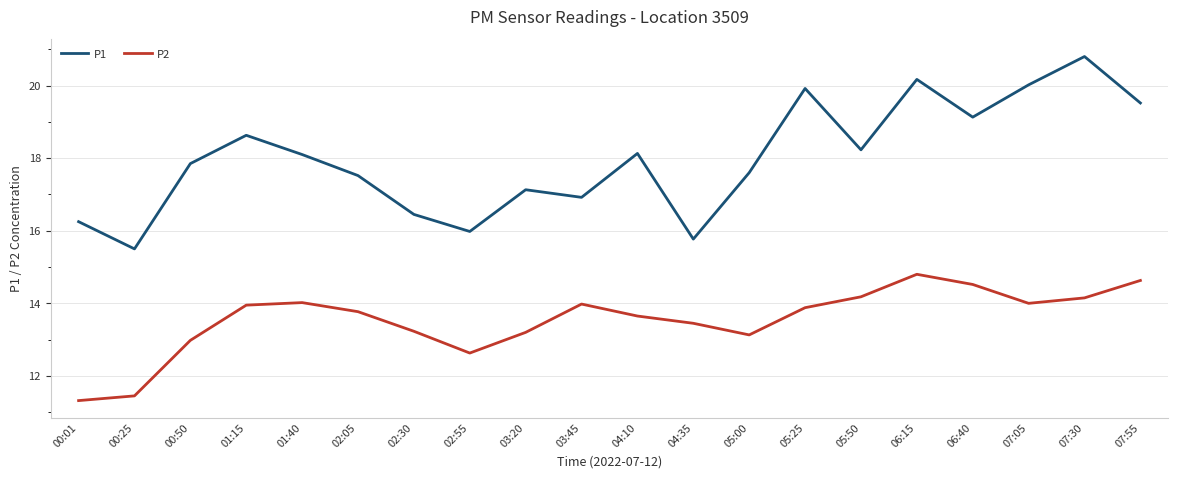

True or false: P1 and P2 cross at least once.

False